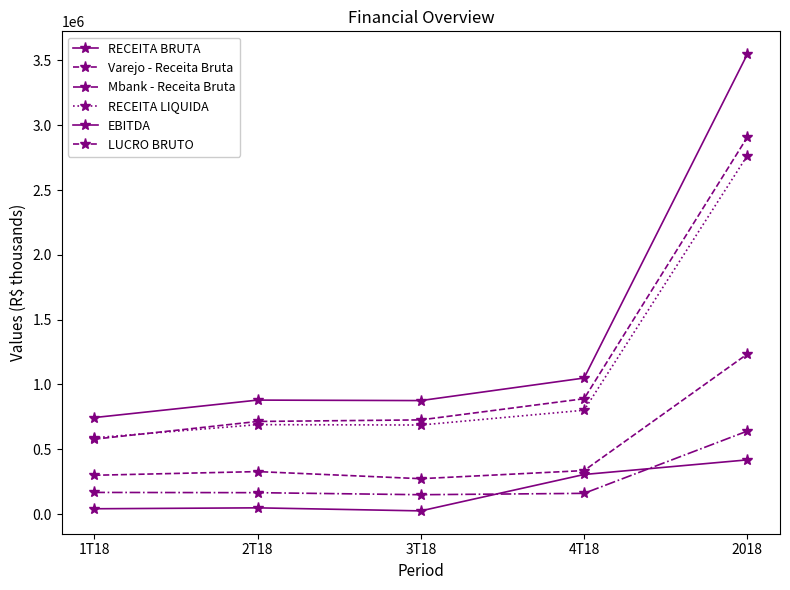

True or false: LUCRO BRUTO has more than 0 points higher than both neighbors.

True